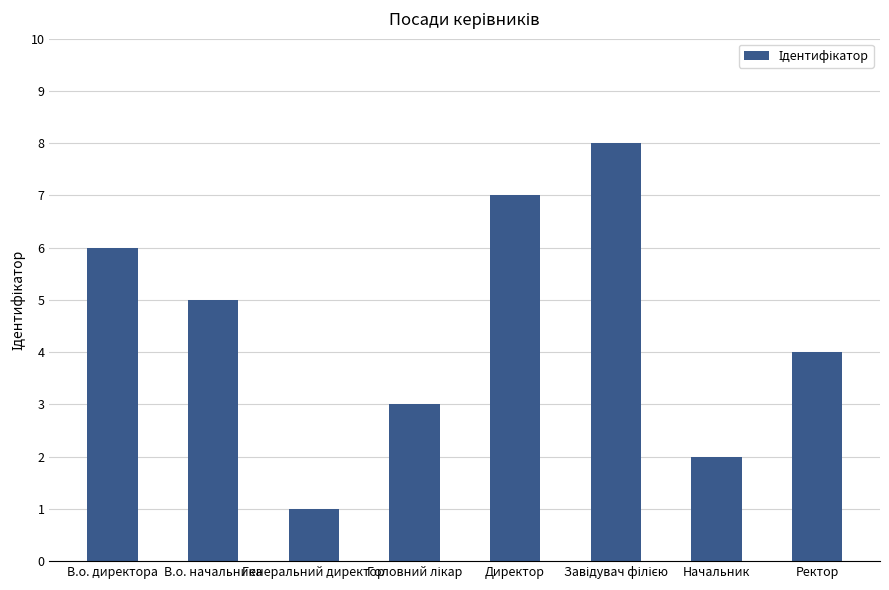

Approximately how many times larger is the value at Генеральний директор compared to Директор?

0.1